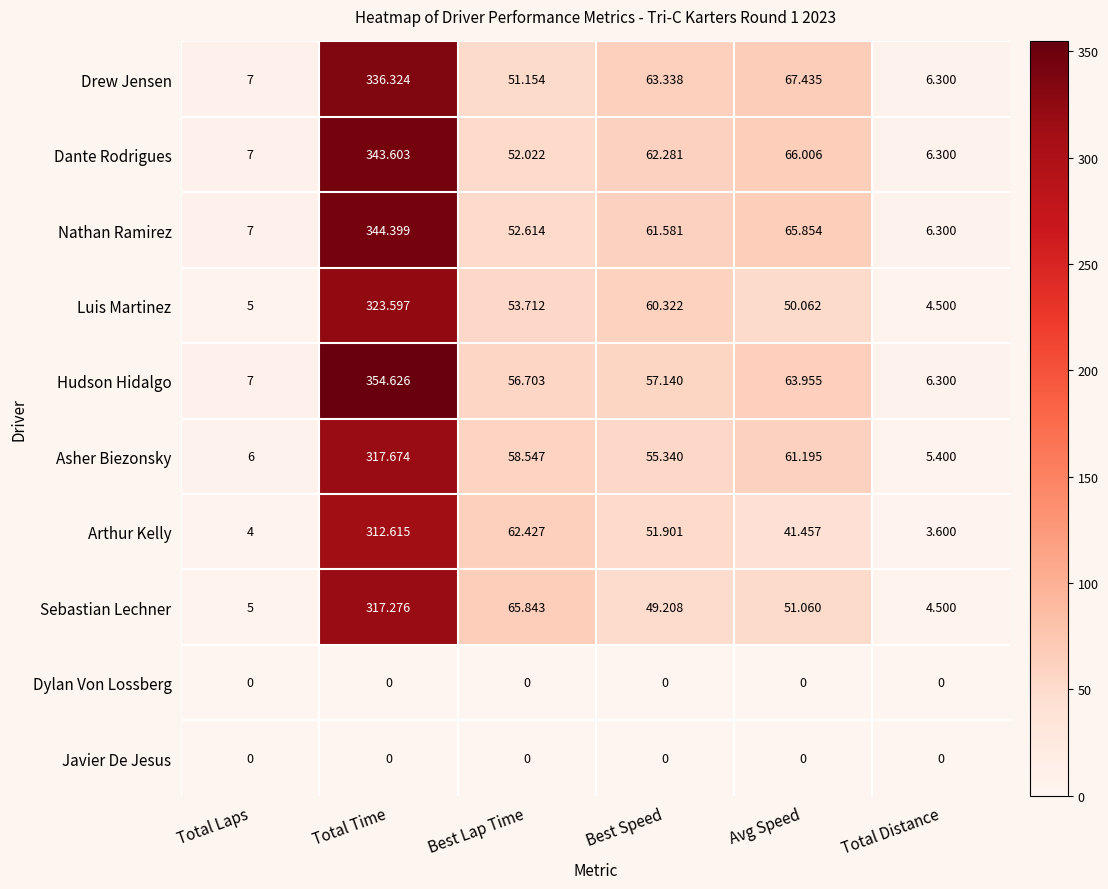

At which category is the sum across all series the highest?

Total Time